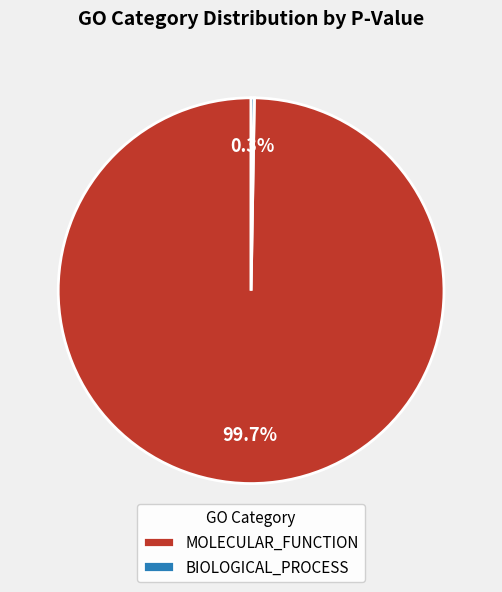

What is the largest slice in the pie chart?

MOLECULAR_FUNCTION